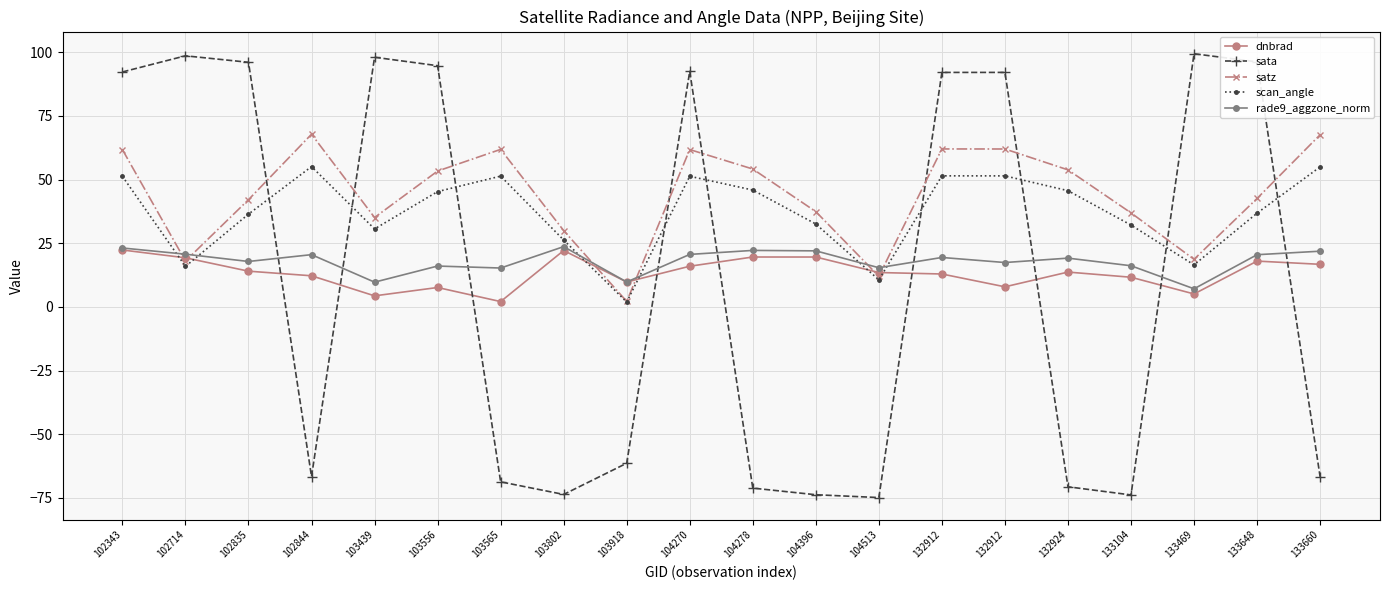

Reading left to right, extract all data points from this chart.

dnbrad: 22.3	19.3	14.0	12.2	4.3	7.6	2.1	22.1	9.8	16.0	19.6	19.6	13.5	12.9	7.9	13.7	11.6	5.1	18.0	16.7
sata: 92.3	98.6	96.1	-66.6	98.0	94.7	-68.7	-73.7	-61.4	92.5	-71.2	-73.8	-74.9	92.1	92.1	-70.6	-73.8	99.4	96.2	-66.7
satz: 61.8	18.0	42.1	67.8	35.1	53.3	61.9	30.0	2.2	61.8	54.1	37.4	12.0	62.0	62.0	53.8	36.9	18.7	42.6	67.6
scan_angle: 51.3	15.9	36.4	55.1	30.6	45.3	51.4	26.3	1.9	51.3	45.9	32.6	10.6	51.5	51.5	45.6	32.1	16.5	36.8	55.0
rade9_aggzone_norm: 23.1	20.7	17.8	20.5	9.7	16.0	15.3	23.7	9.8	20.6	22.2	22.0	15.4	19.4	17.4	19.1	16.2	7.1	20.5	21.9